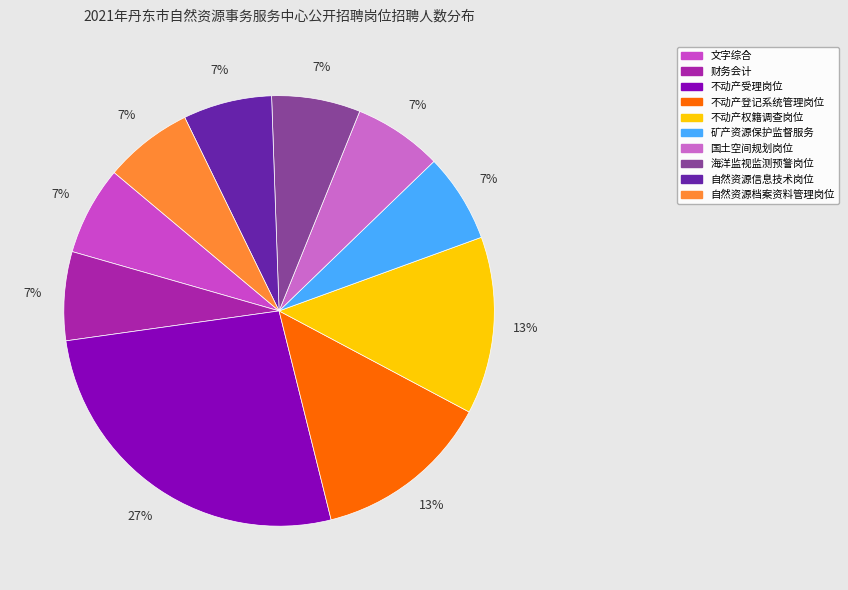

What percentage is the 海洋监视监测预警岗位 slice, to the nearest percent?

7%